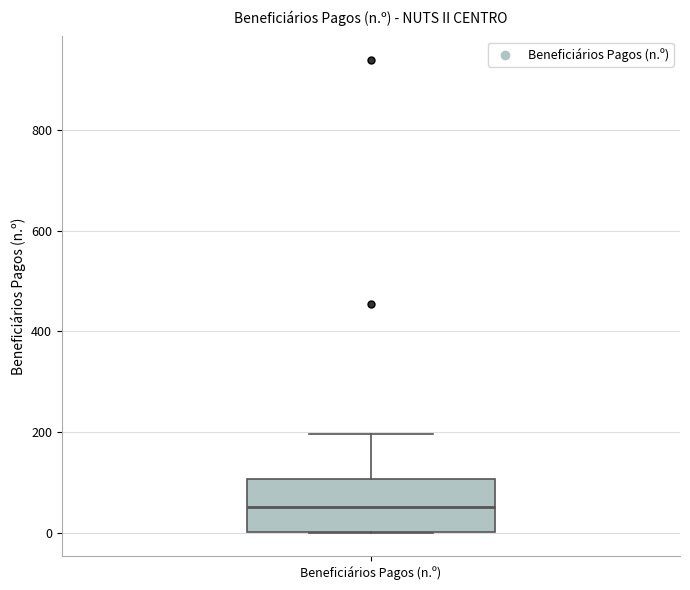

Transcribe this box plot: give where the median line is, the range the box spans, and where the two whiskers end, as read against the y-axis. The values are not printed on the chart, so give them approximately, as read against the axis.

median 60, box 0 to 100, whiskers 0 to 200